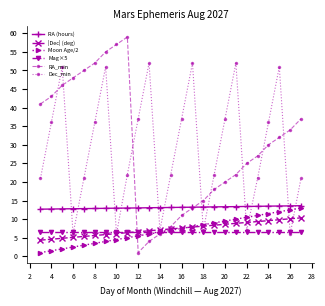

Which series has the widest spread of values?

RA_min